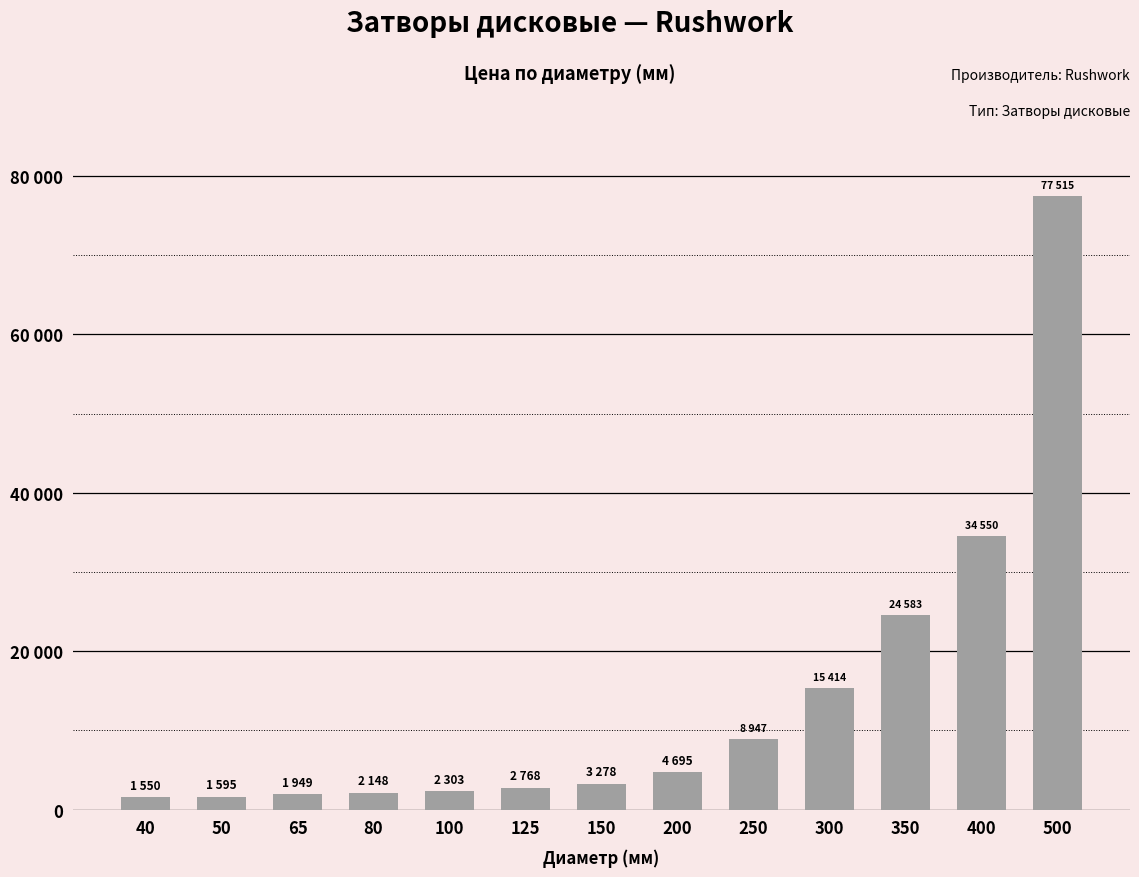

Which category has the lowest value across all series?

40